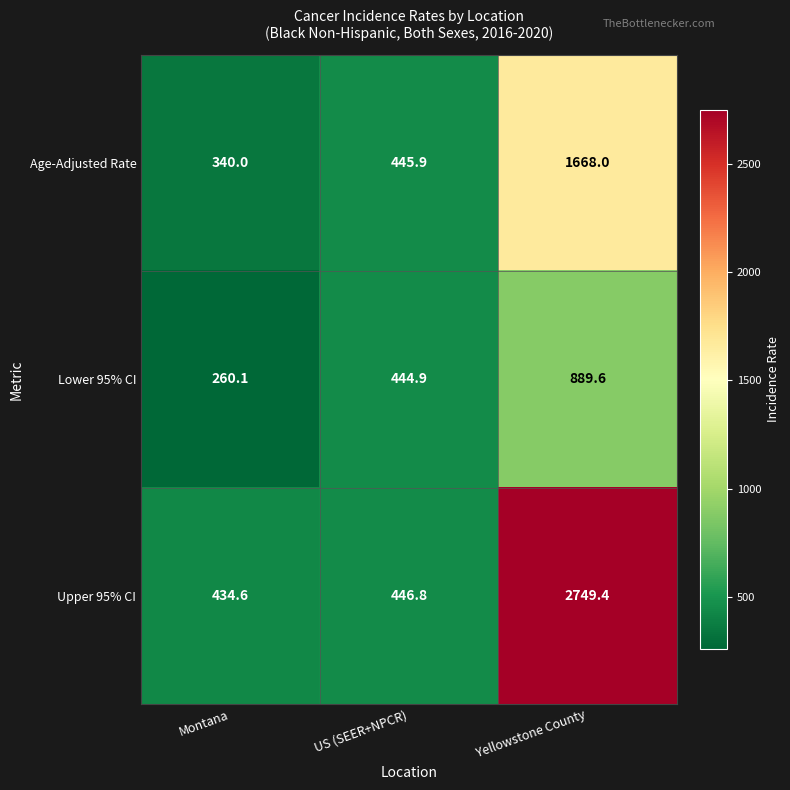

At which category does the chart reach its peak across all series?

Yellowstone County